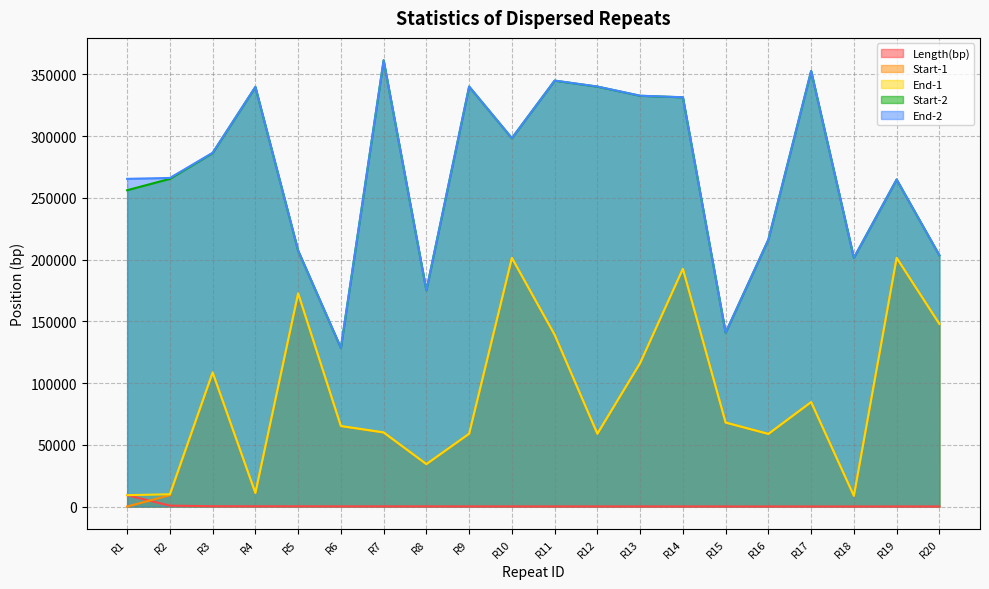

What are all the series names shown in the legend?

Length(bp), Start-1, End-1, Start-2, End-2